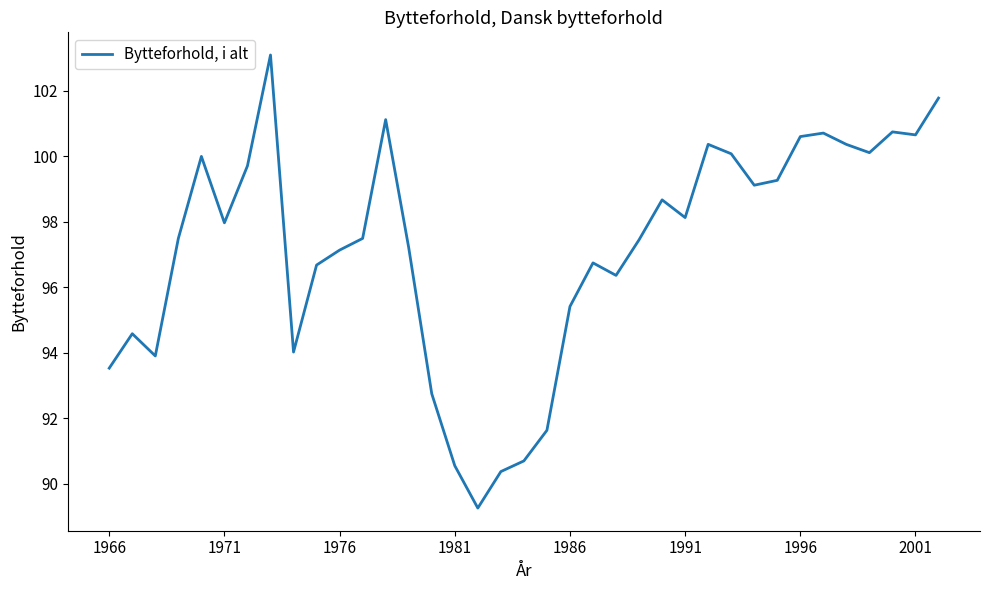

What is the maximum value shown in the chart?

103.1